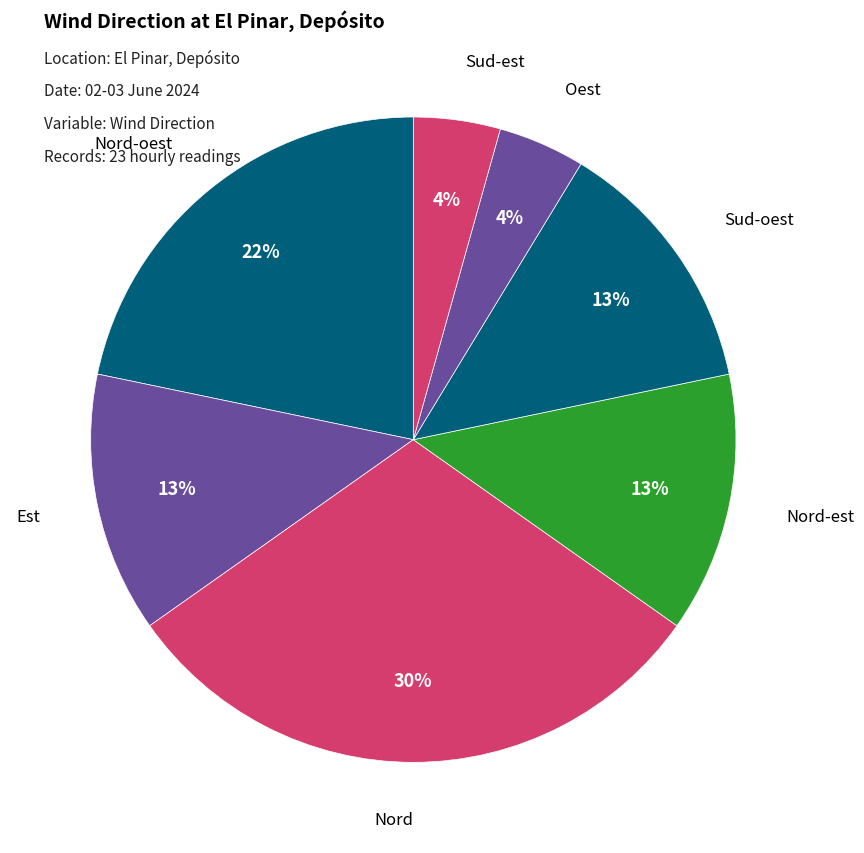

How many segments does this pie chart have?

7